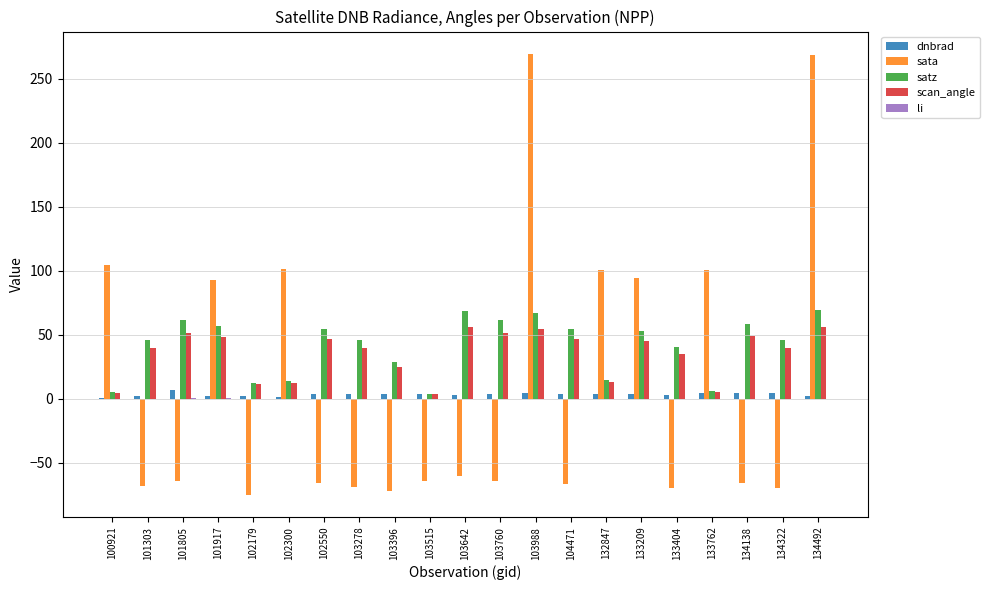

How many data points does each series have?

21